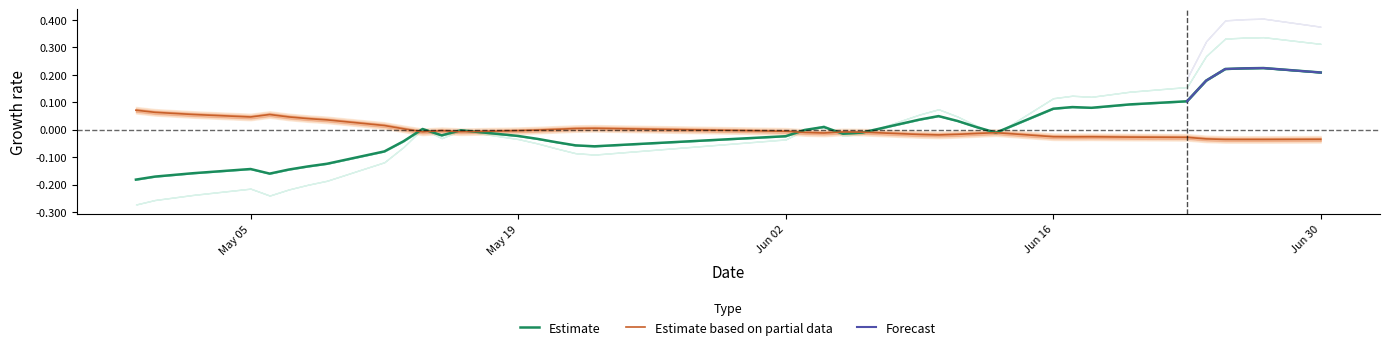

What is the difference between the Resetgrens values at 2025-06-18 and 2025-05-20?

0.1